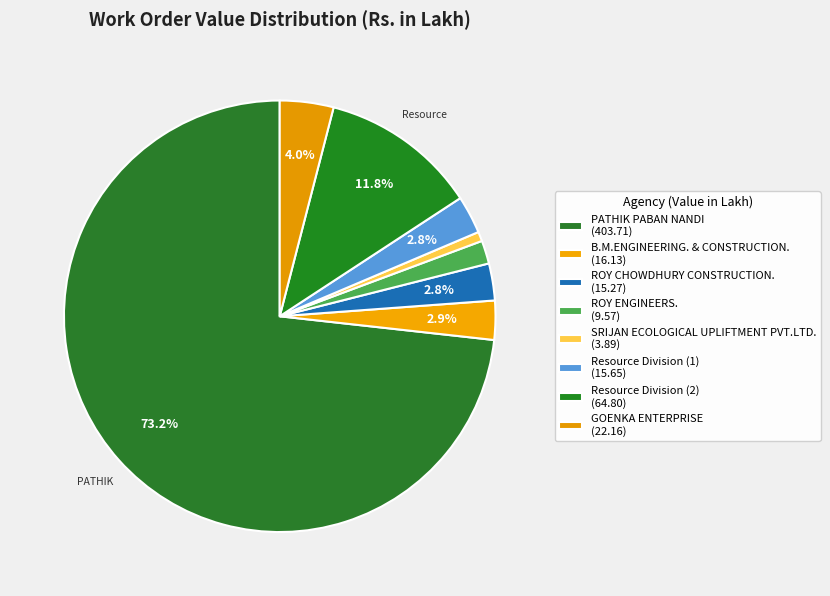

Count the number of slices in the pie.

8